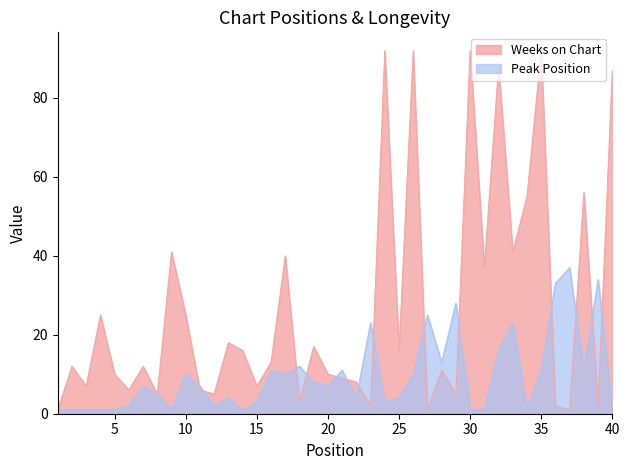

What is the difference between the maximum and minimum values in the Weeks on Chart series?

91